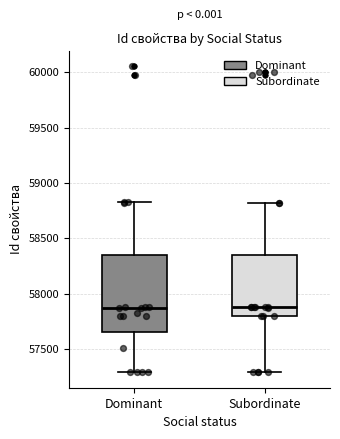

Reading left to right, read every box against the y-axis: the position of its median line, the range the box covers, and the ends of its whiskers. The values are not printed on the chart, so give them approximately, as read against the axis.

Dominant: median 57850, box 57650 to 58350, whiskers 57300 to 58850
Subordinate: median 57900, box 57800 to 58350, whiskers 57300 to 58800